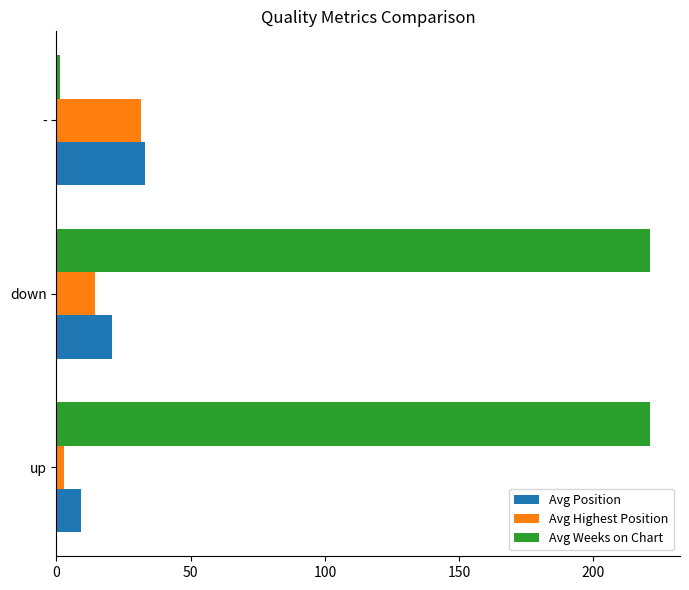

What is the difference between the maximum and minimum values in the Avg Weeks on Chart series?

219.8